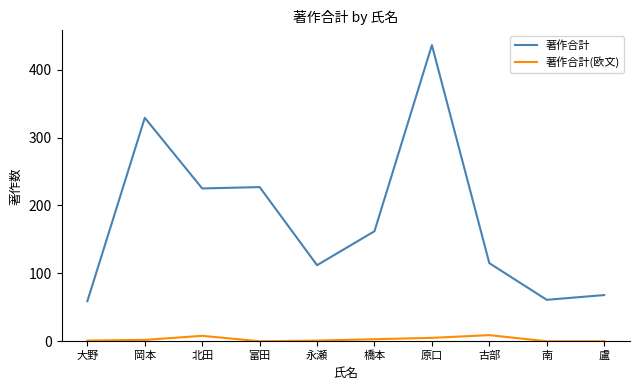

What is the greatest value displayed?

436